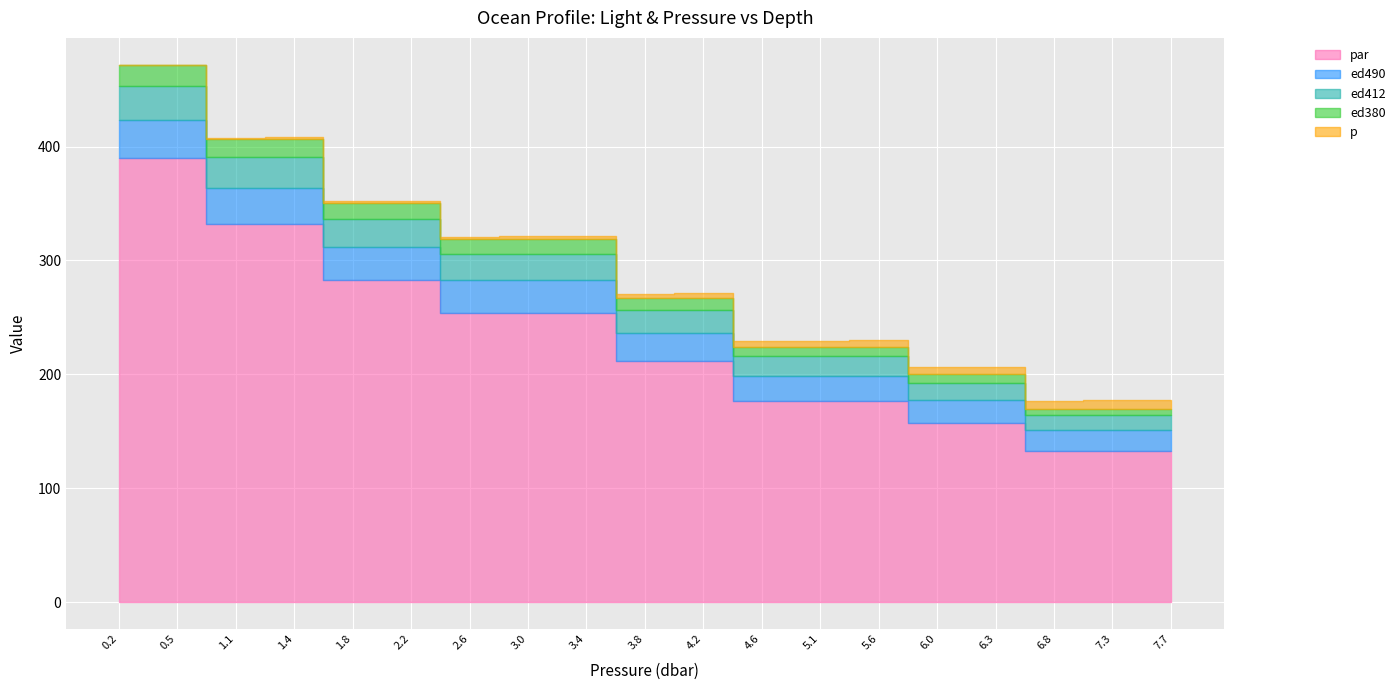

True or false: ed412 and ed380 cross at least once.

False